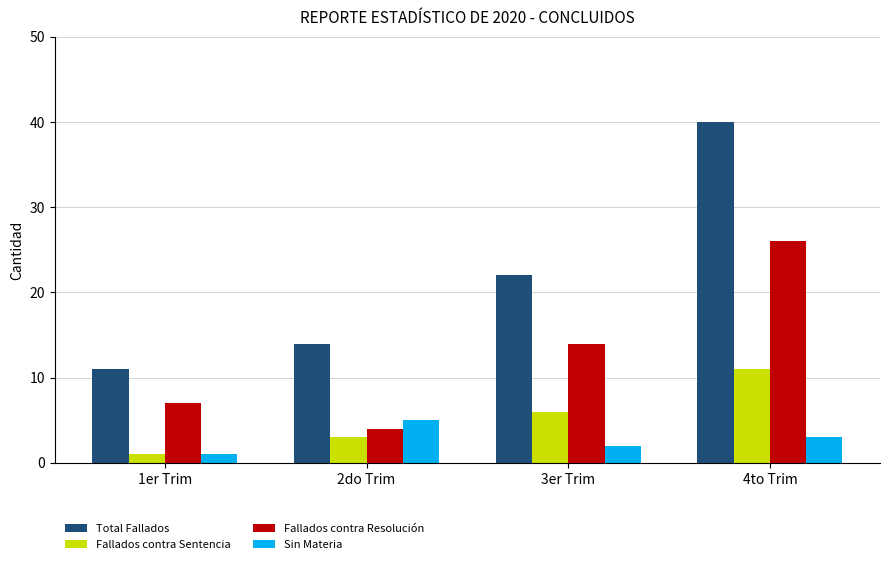

Is it true that Sin Materia equals 5 at 2do Trim?

True